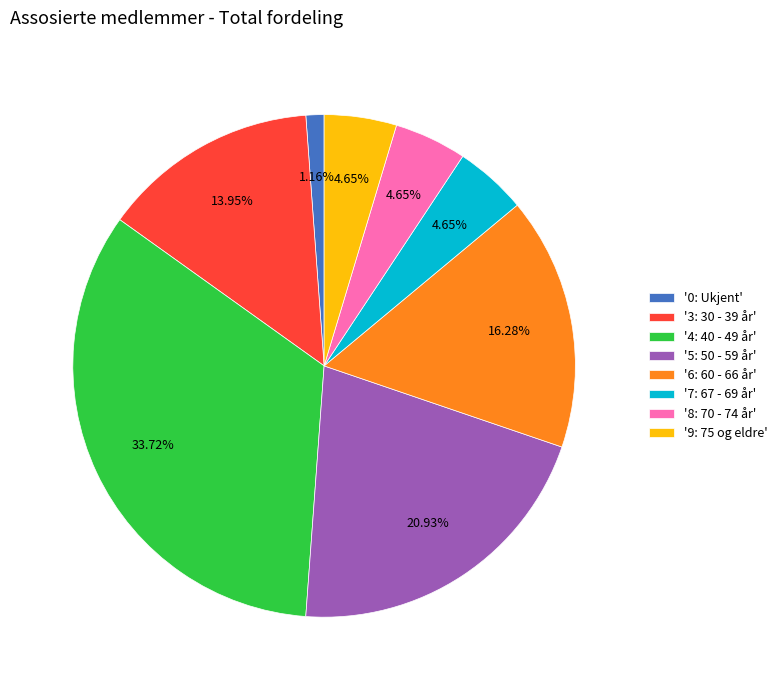

What is the largest slice in the pie chart?

'4: 40 - 49 år'